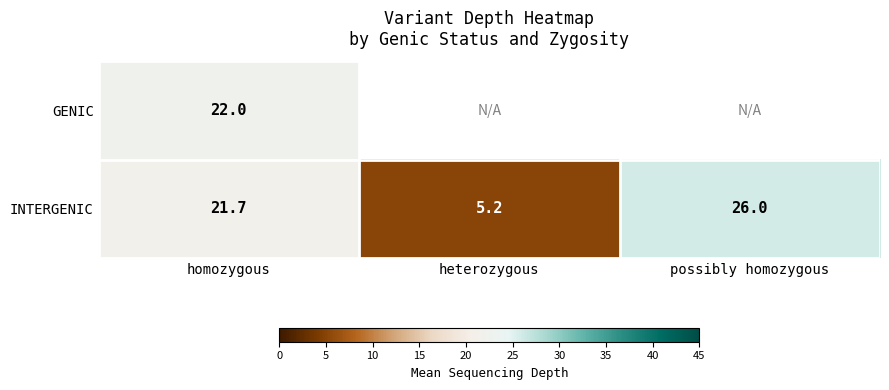

Which has a higher value, heterozygous or homozygous?

homozygous